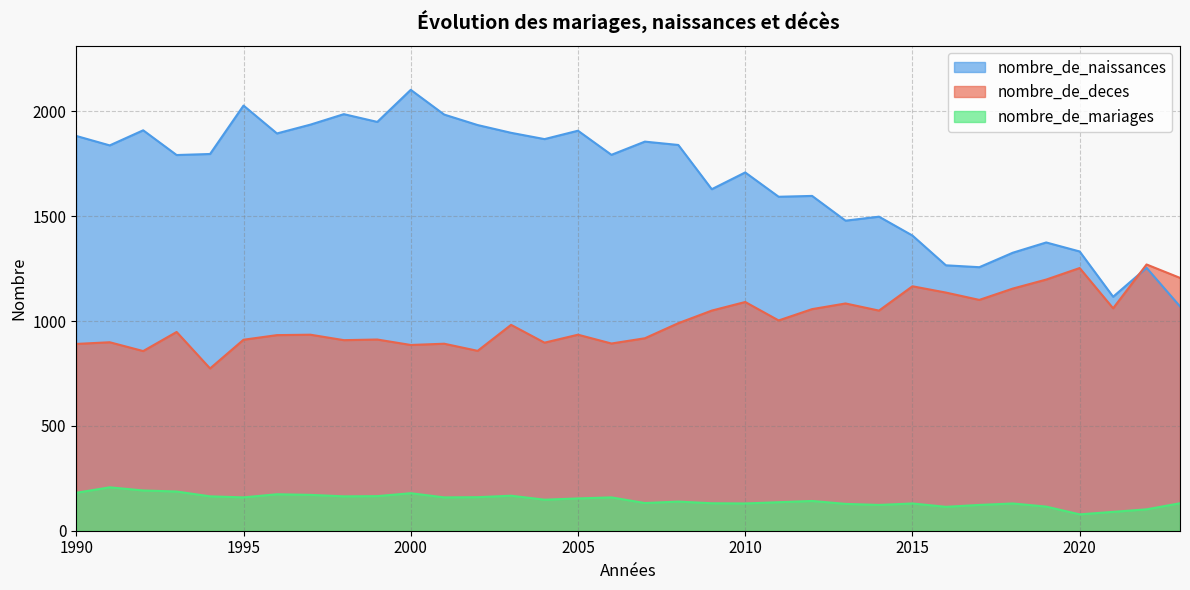

How many values in the nombre_de_deces series are below 982?

17